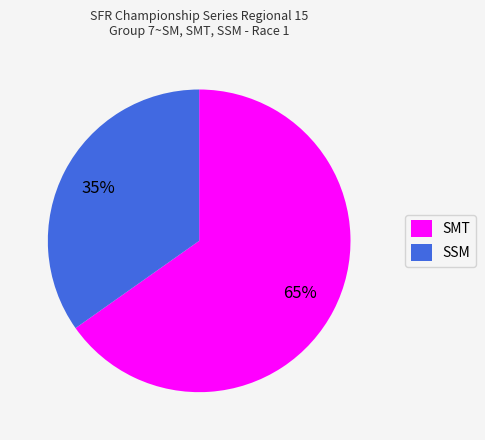

What is the ratio of the value at SSM to the value at SMT?

0.5